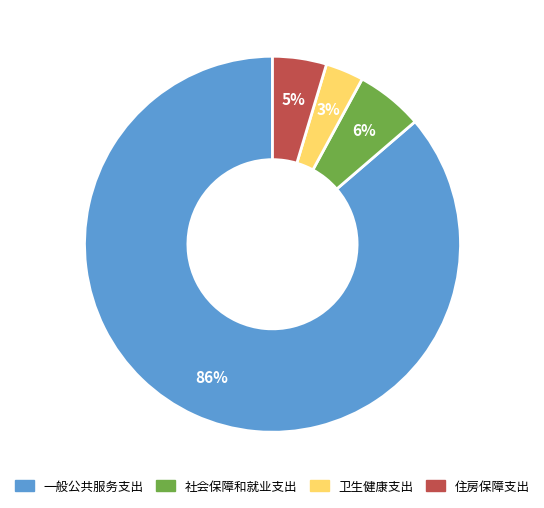

Which slice represents more than half of the pie?

一般公共服务支出